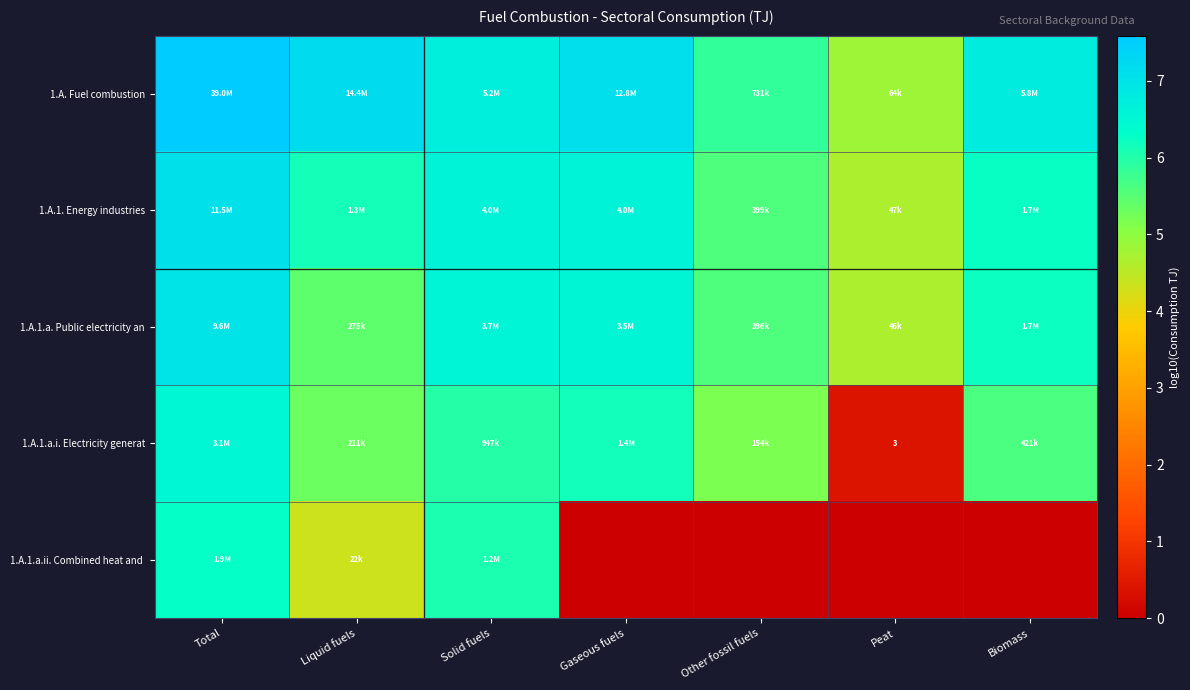

Which series has the largest total across all categories?

1.A. Fuel combustion